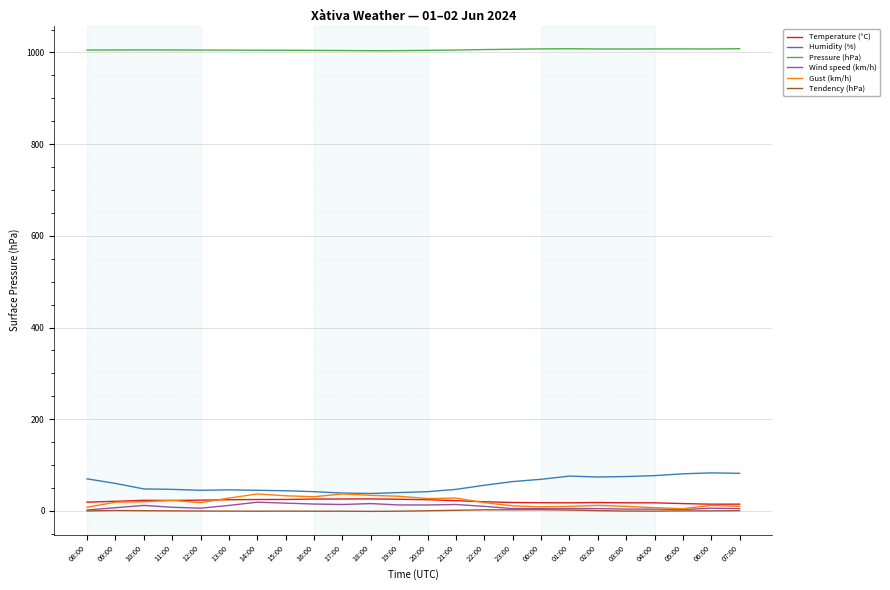

Is this an area chart (filled region under the line)?

No